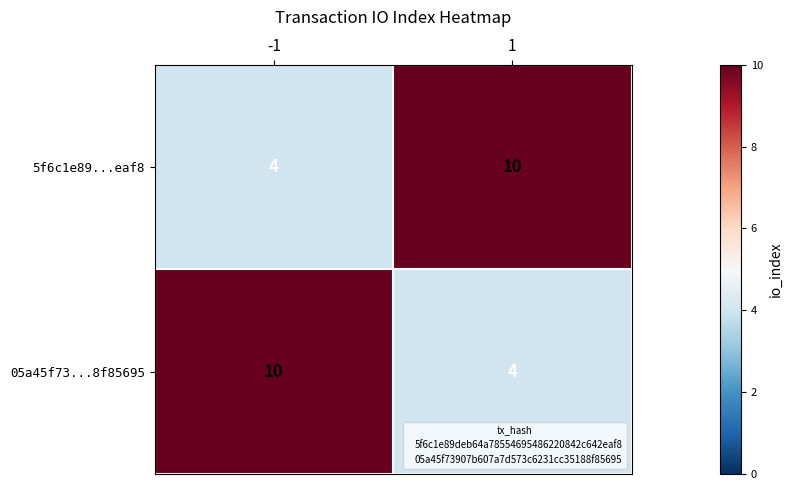

What is the difference between the maximum and minimum values in the 5f6c1e89...eaf8 series?

6